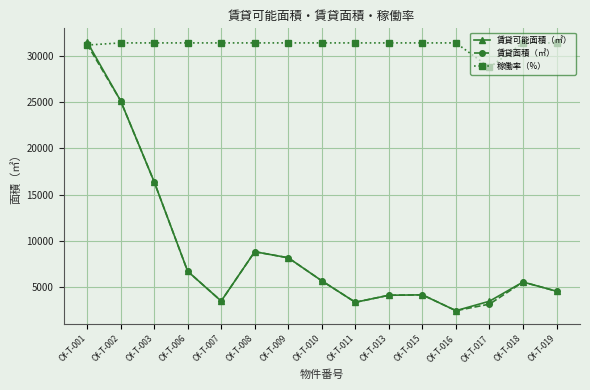

How many interior local peaks does the 賃貸面積（㎡） series have?

3